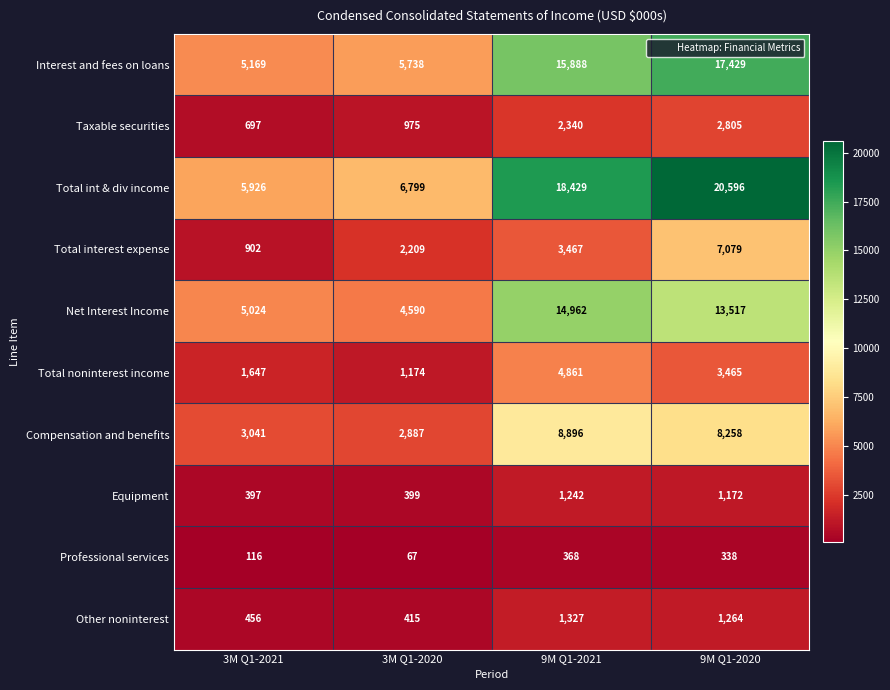

Read the Other noninterest value at 3M Q1-2021.

456